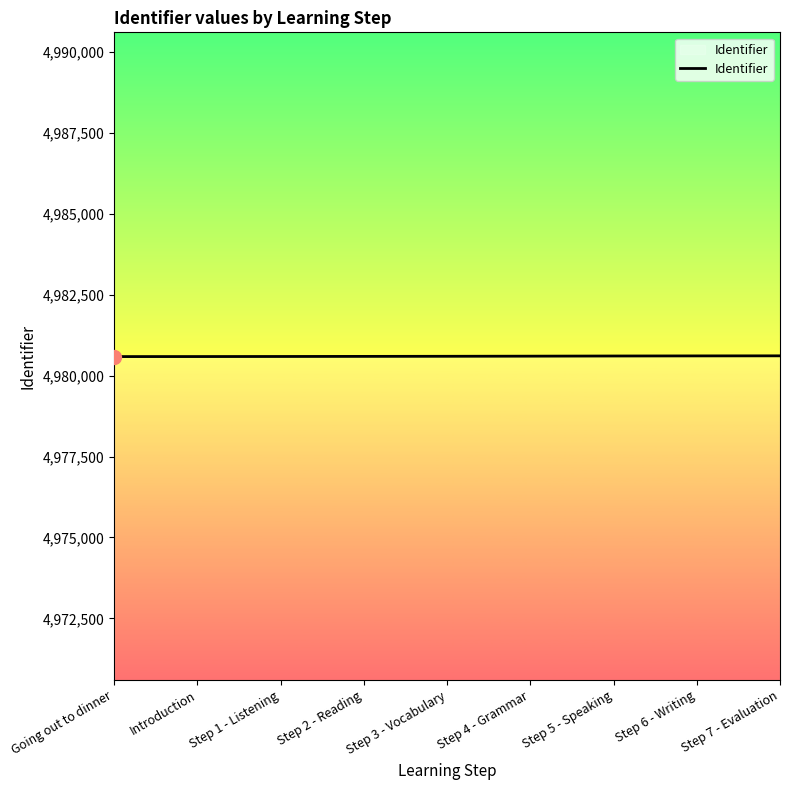

How many lines are shown in the chart?

1